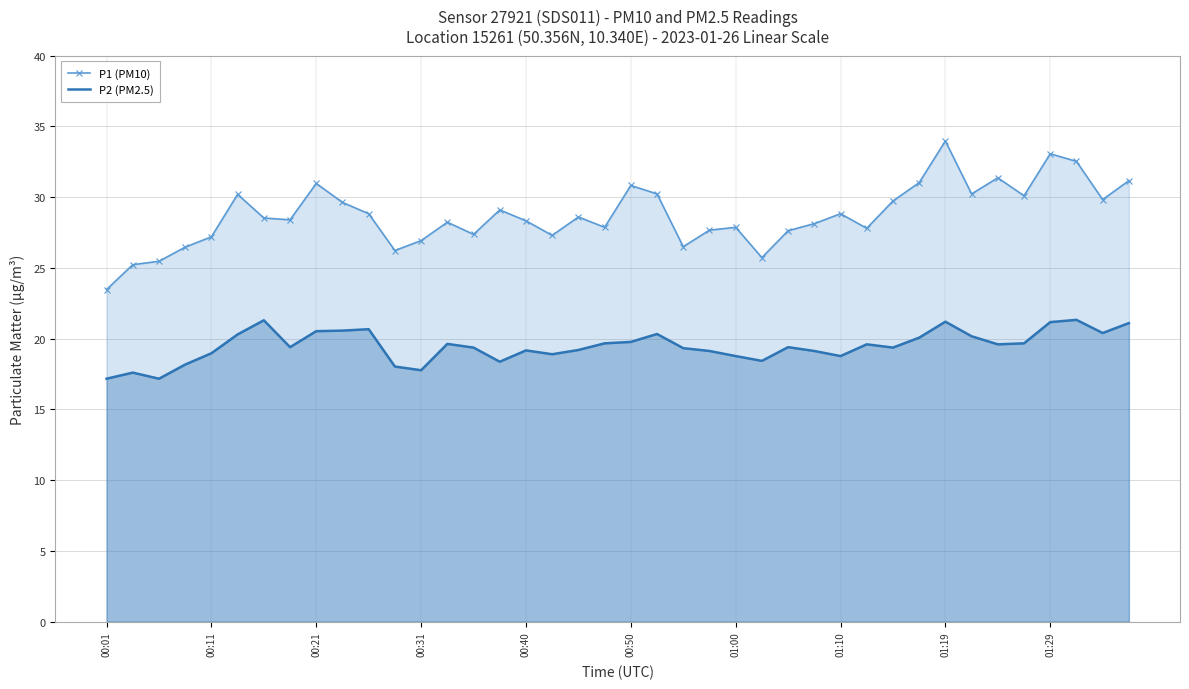

What is the maximum value for P1 (PM10)?

34.0